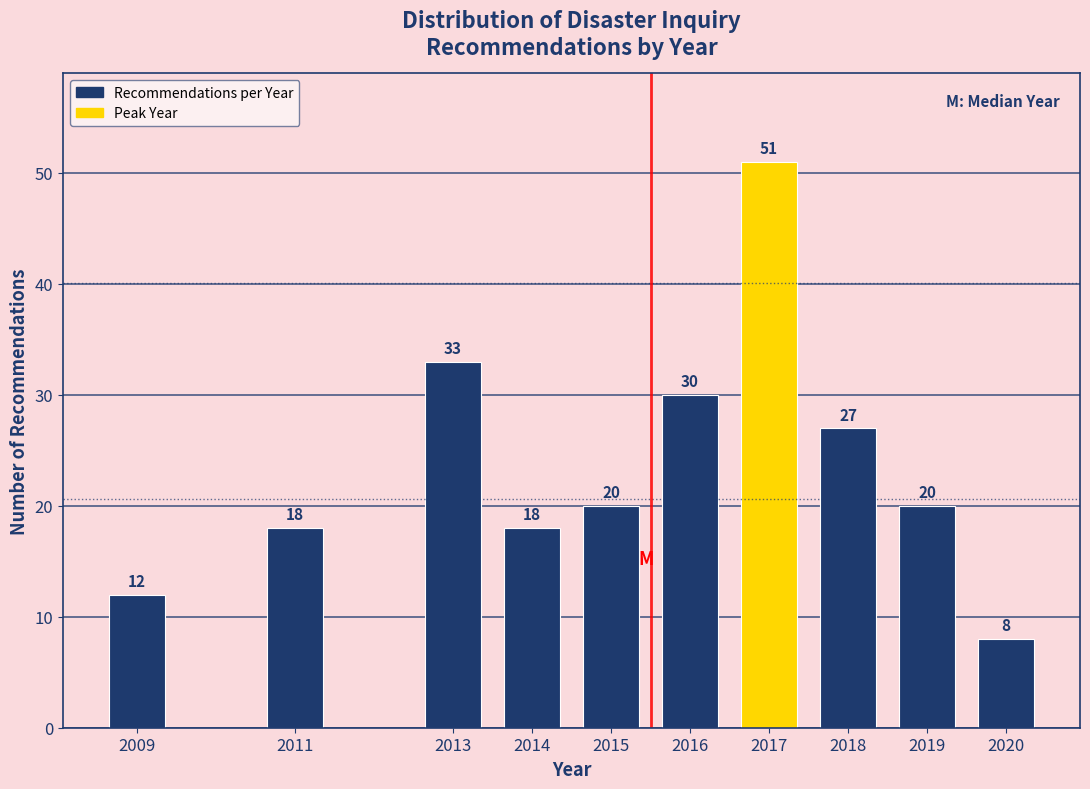

Reading left to right, list all the values displayed in this chart.

12	18	33	18	20	30	51	27	20	8